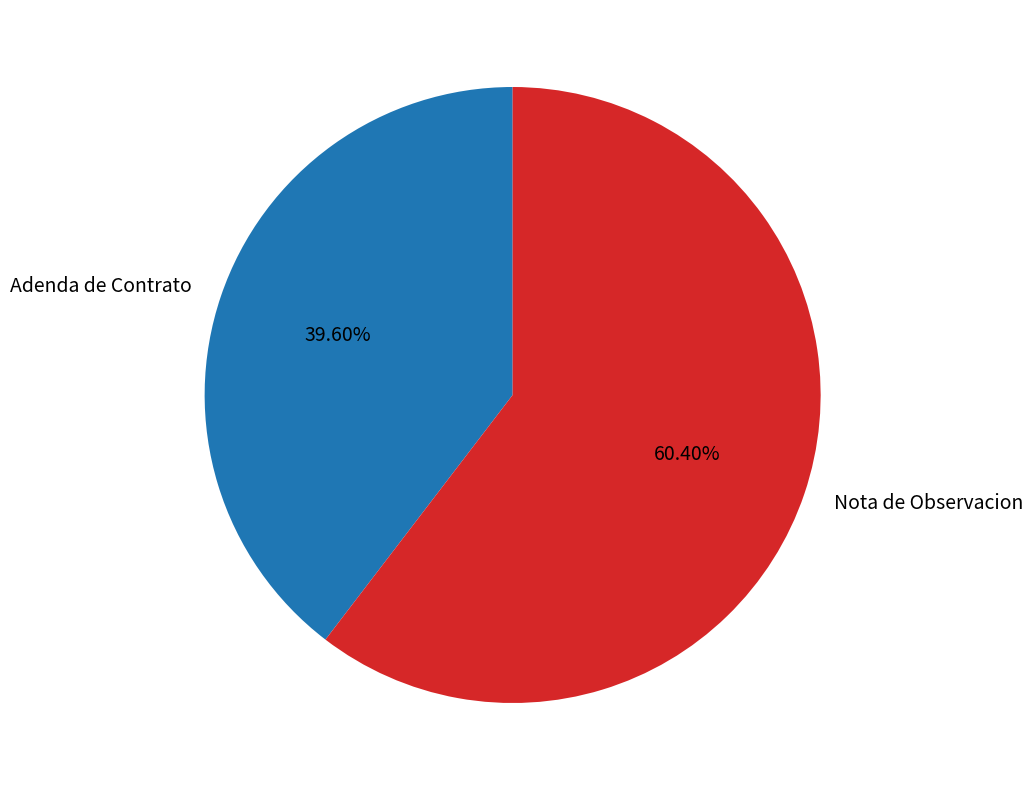

Which slice is the smallest?

Adenda de Contrato